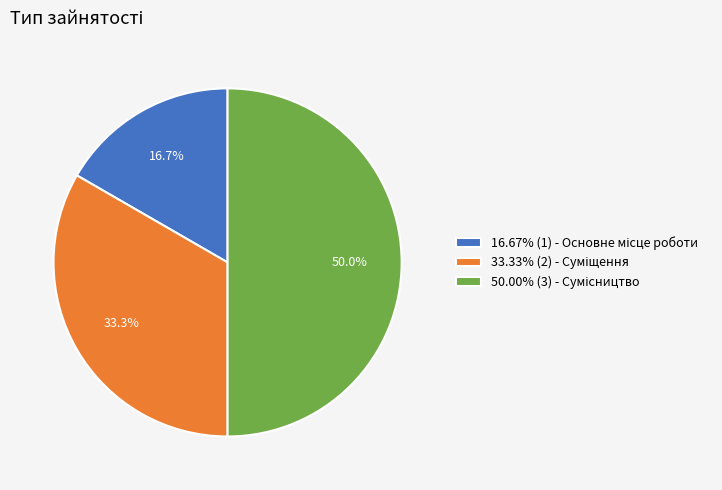

Count the number of slices in the pie.

3